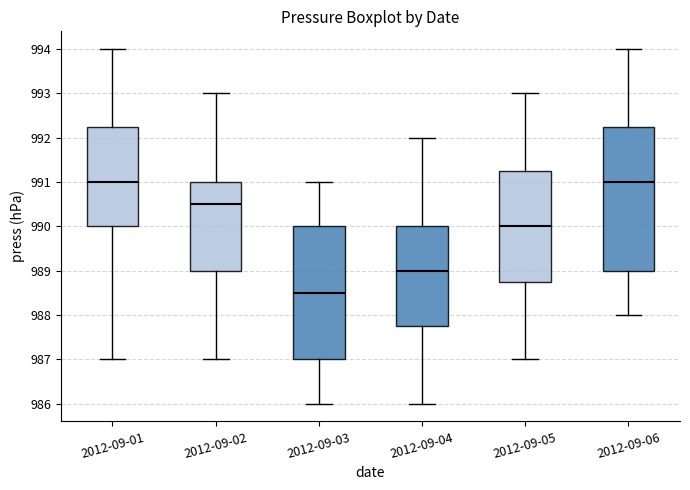

Reading left to right, read every box against the y-axis: the position of its median line, the range the box covers, and the ends of its whiskers. The values are not printed on the chart, so give them approximately, as read against the axis.

2012-09-01: median 991.0, box 990.0 to 992.3, whiskers 987.0 to 994.0
2012-09-02: median 990.5, box 989.0 to 991.0, whiskers 987.0 to 993.0
2012-09-03: median 988.5, box 987.0 to 990.0, whiskers 986.0 to 991.0
2012-09-04: median 989.0, box 987.8 to 990.0, whiskers 986.0 to 992.0
2012-09-05: median 990.0, box 988.8 to 991.3, whiskers 987.0 to 993.0
2012-09-06: median 991.0, box 989.0 to 992.3, whiskers 988.0 to 994.0